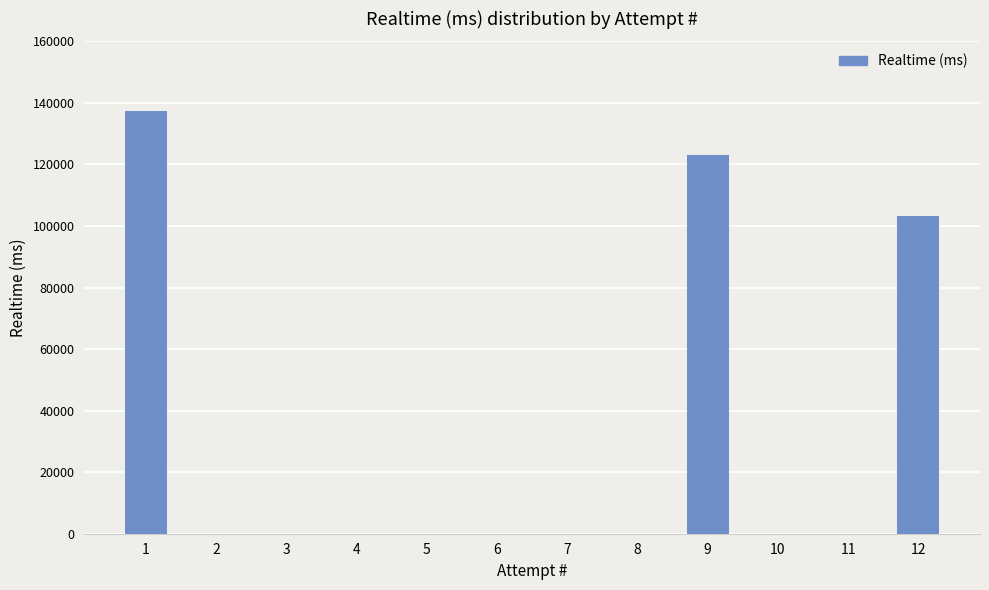

True or false: the data shows 185231 at 12.

False